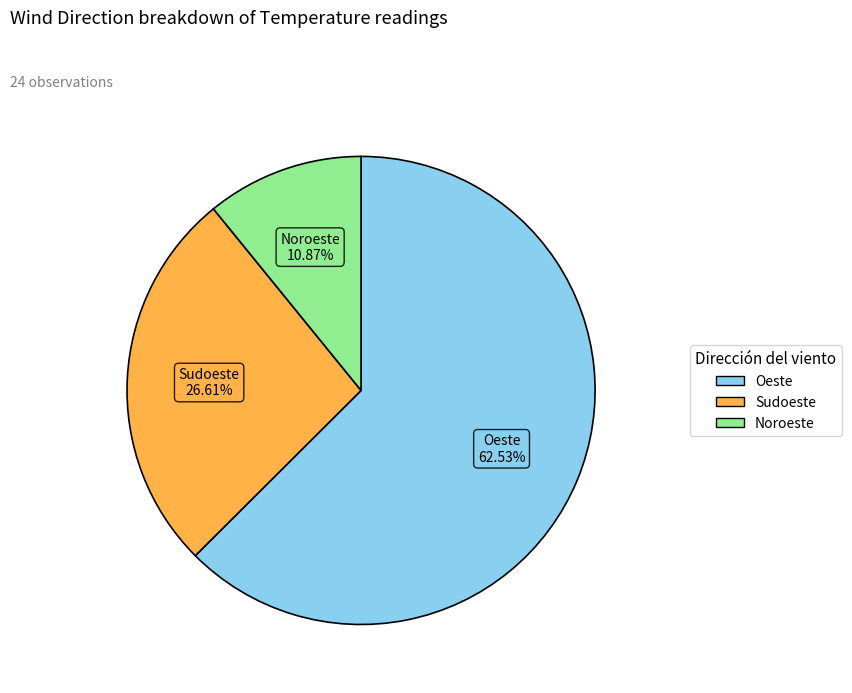

Does any single category account for the majority?

Yes